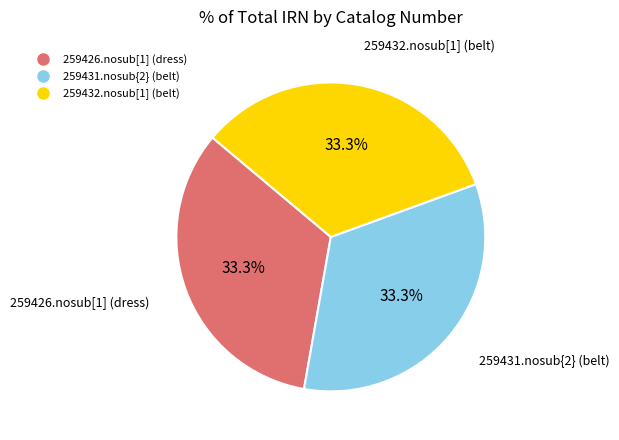

Is it true that 259431.nosub{2} (belt) is 22% of the pie?

False